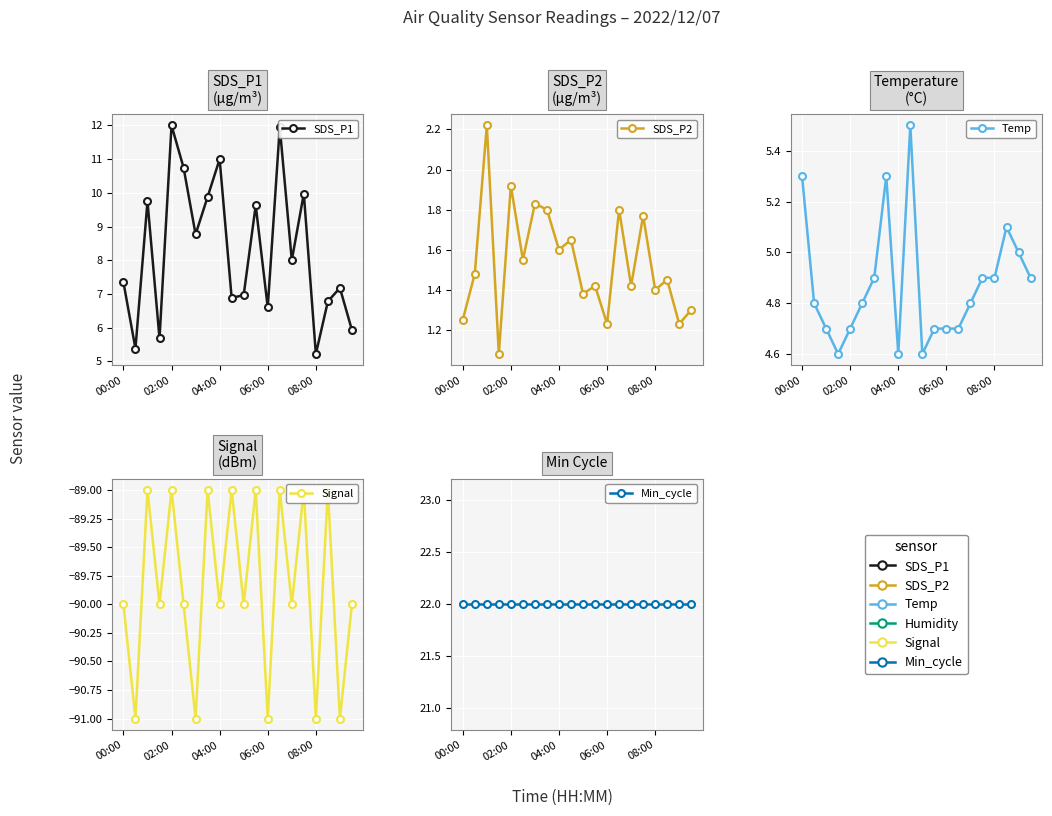

What is the difference between the SDS_P1 values at 12 and 14?

1.4